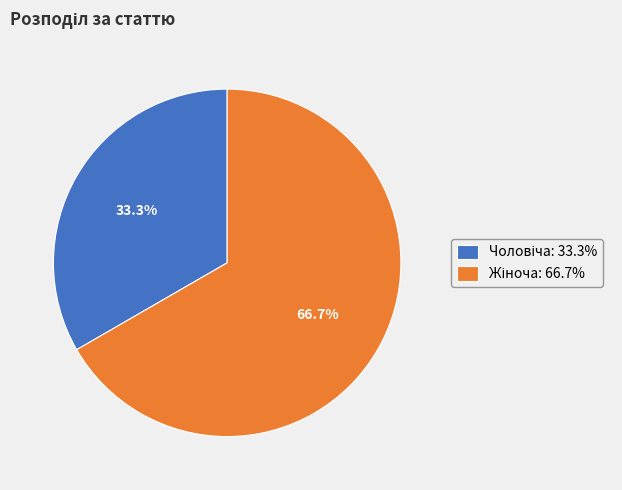

To the nearest percent, what is the difference between the largest and smallest slice percentages?

33%